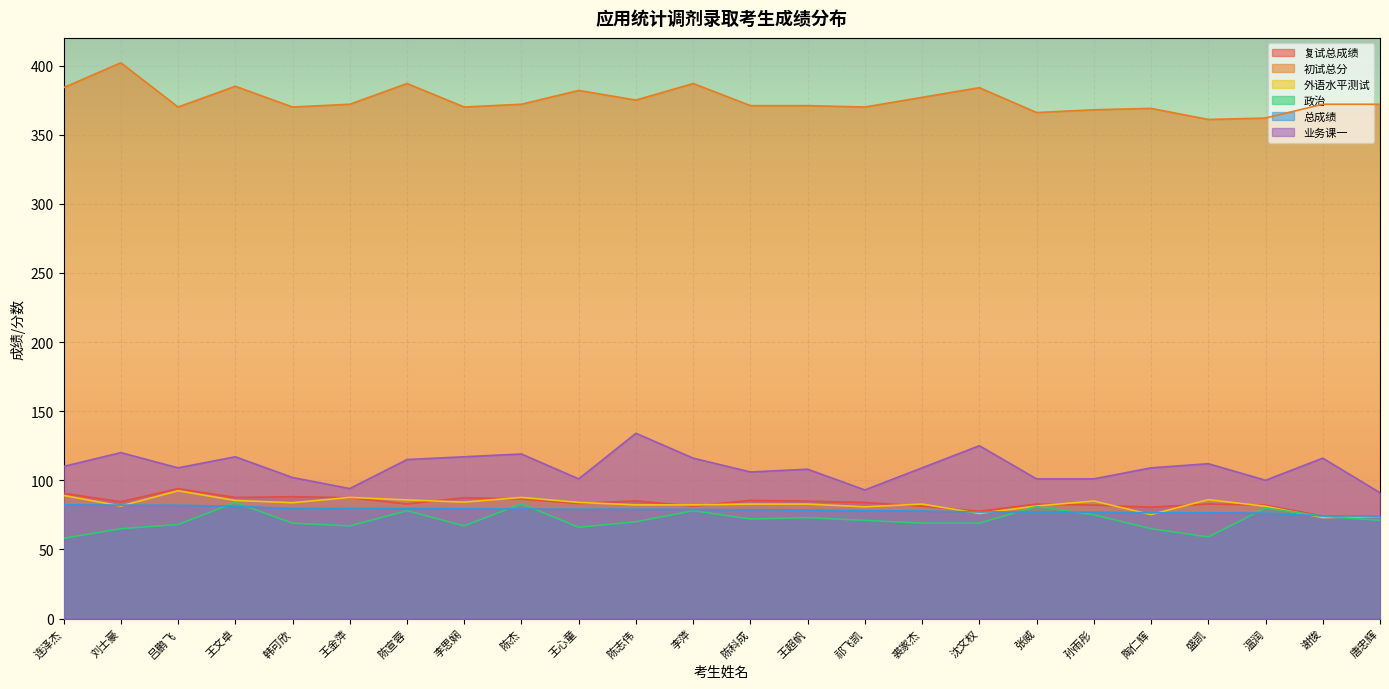

What is the total value across all series at 祁飞凯?

776.7